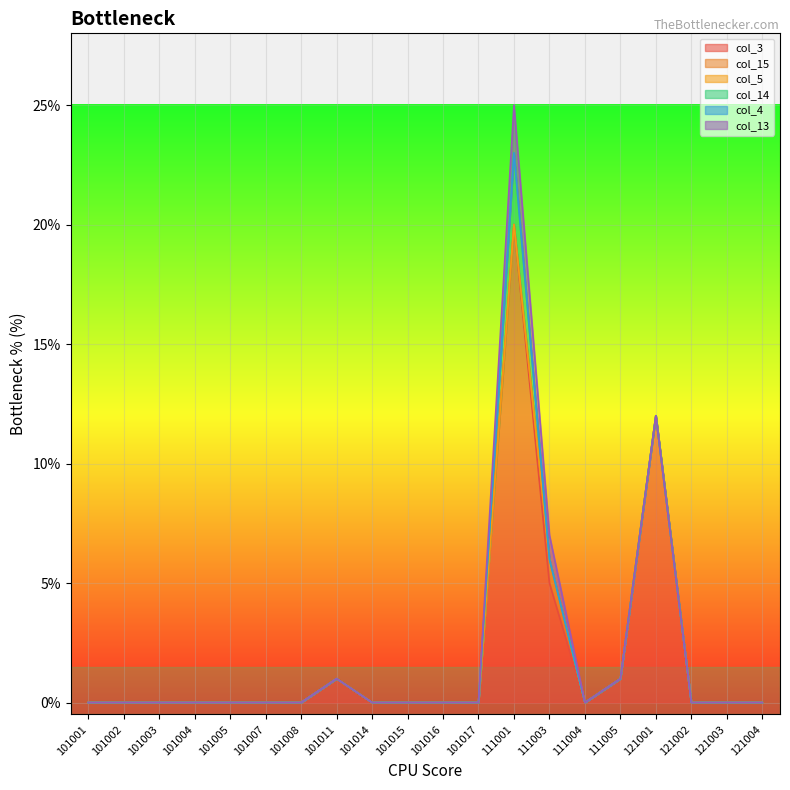

Reading left to right, list all the values displayed in this chart.

col_3: 0	0	0	0	0	0	0	1	0	0	0	0	20	5	0	1	12	0	0	0
col_15: 0	0	0	0	0	0	0	0	0	0	0	0	0	1	0	0	0	0	0	0
col_5: 0	0	0	0	0	0	0	0	0	0	0	0	0	0	0	0	0	0	0	0
col_14: 0	0	0	0	0	0	0	0	0	0	0	0	3	0	0	0	0	0	0	0
col_4: 0	0	0	0	0	0	0	0	0	0	0	0	0	0	0	0	0	0	0	0
col_13: 0	0	0	0	0	0	0	0	0	0	0	0	2	1	0	0	0	0	0	0